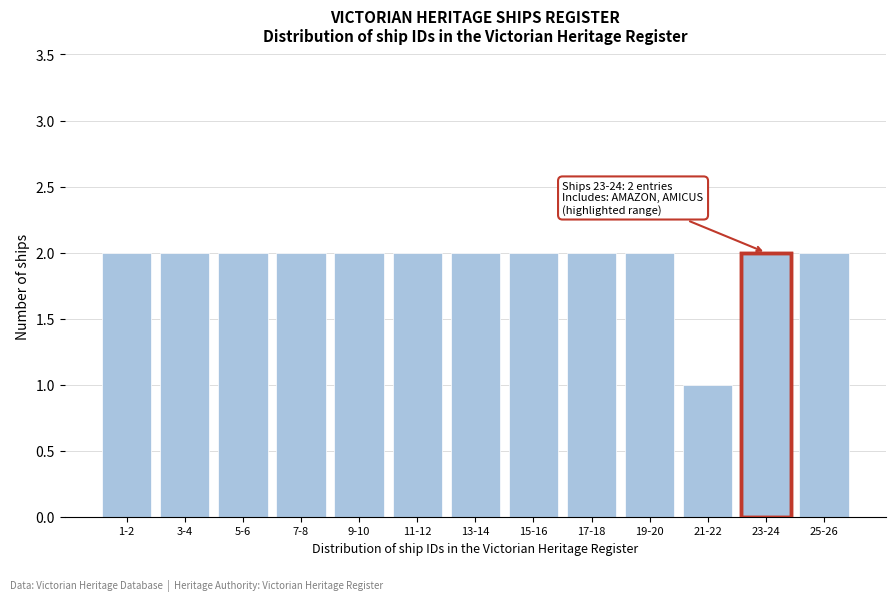

Reading left to right, transcribe all the data shown in this chart.

2	2	2	2	2	2	2	2	2	2	1	2	2